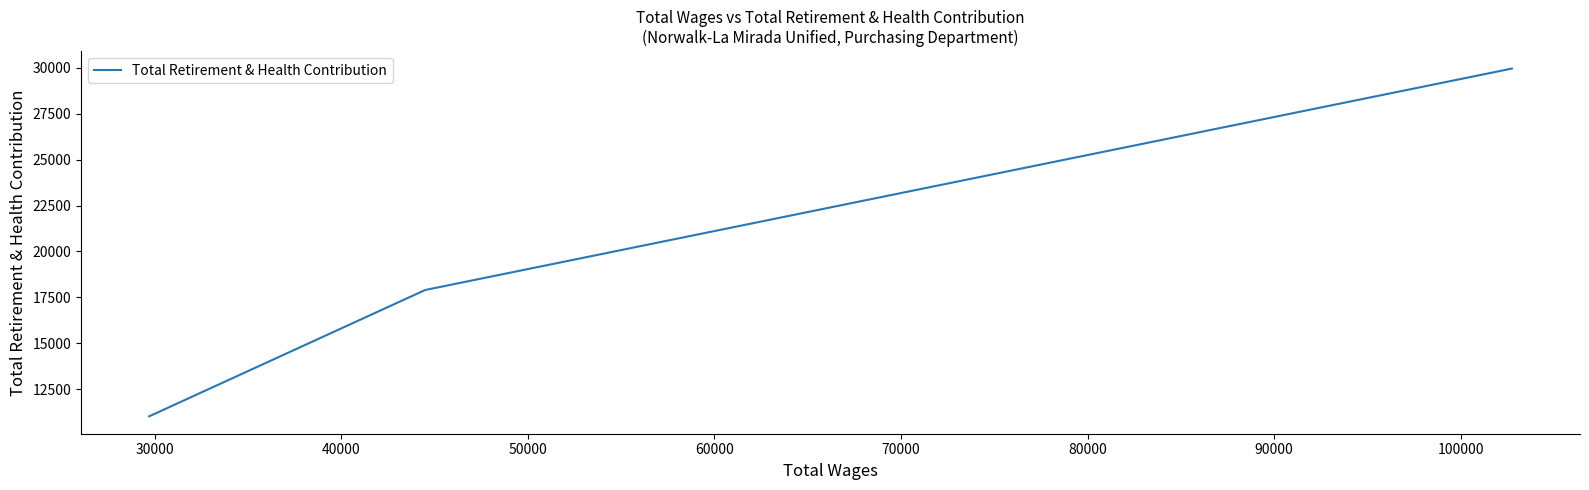

Count the number of values greater than 17898.

2